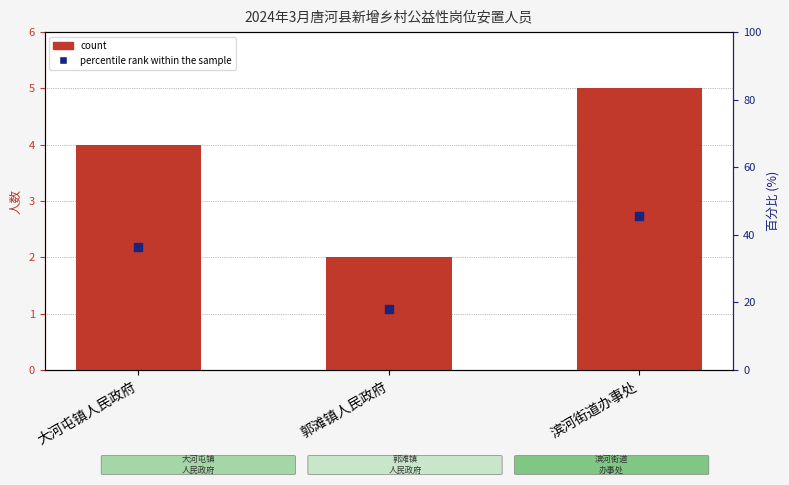

At which category is the sum across all series the highest?

滨河街道办事处